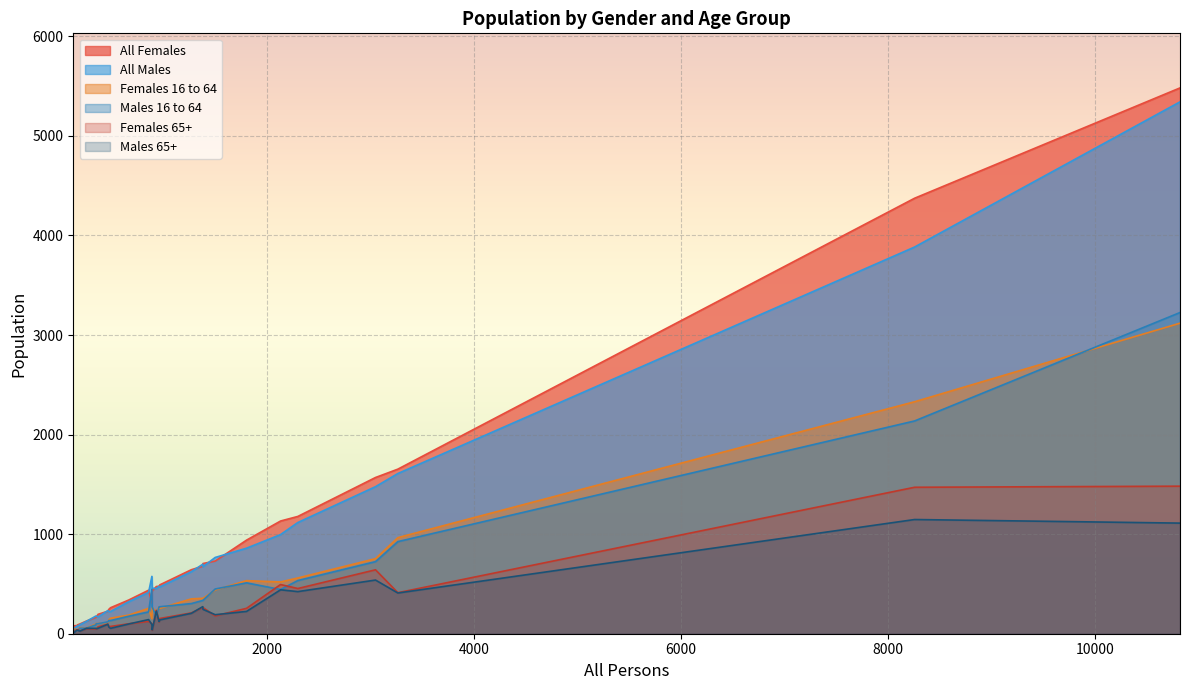

Which series has the widest spread of values?

All Females